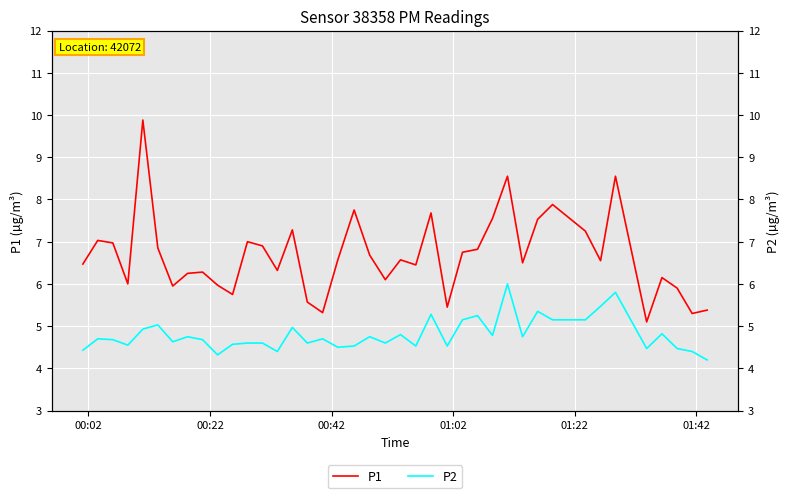

Rank the series by their maximum value, from highest to lowest.

P1, P2